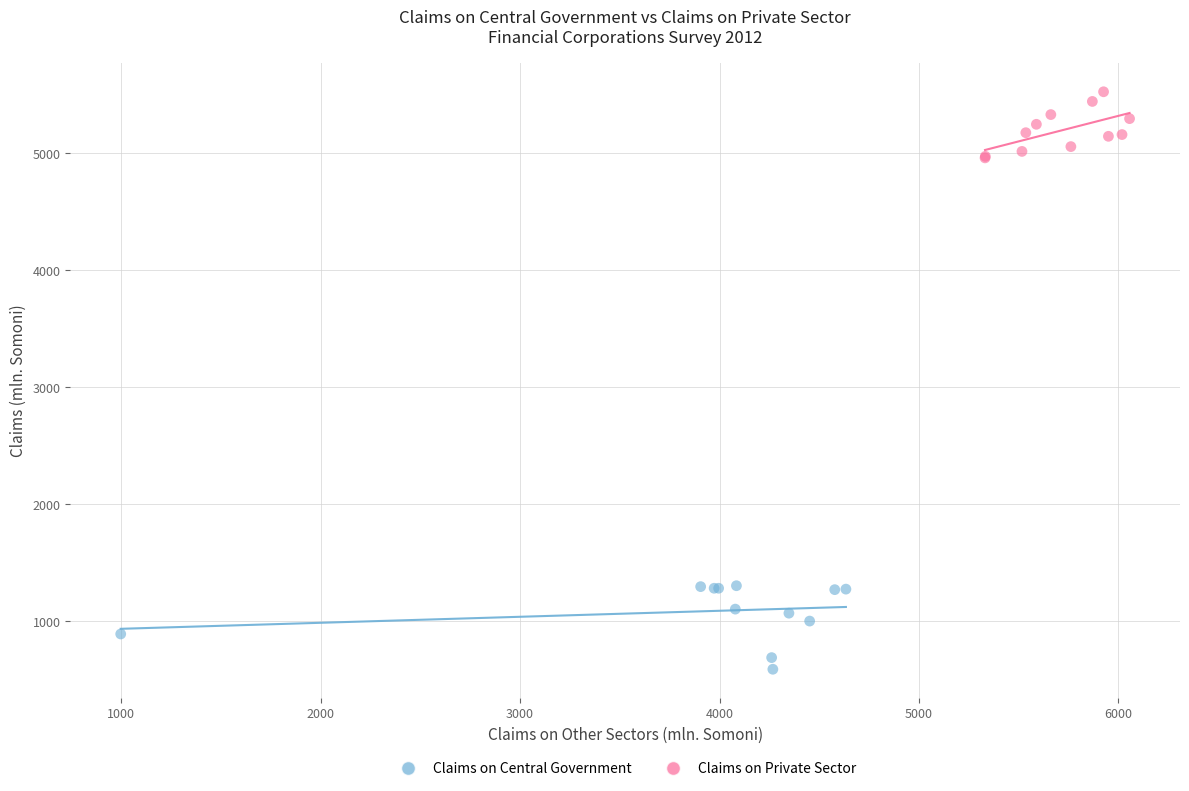

Which series has the largest Y range (max minus min)?

Claims on Central Government